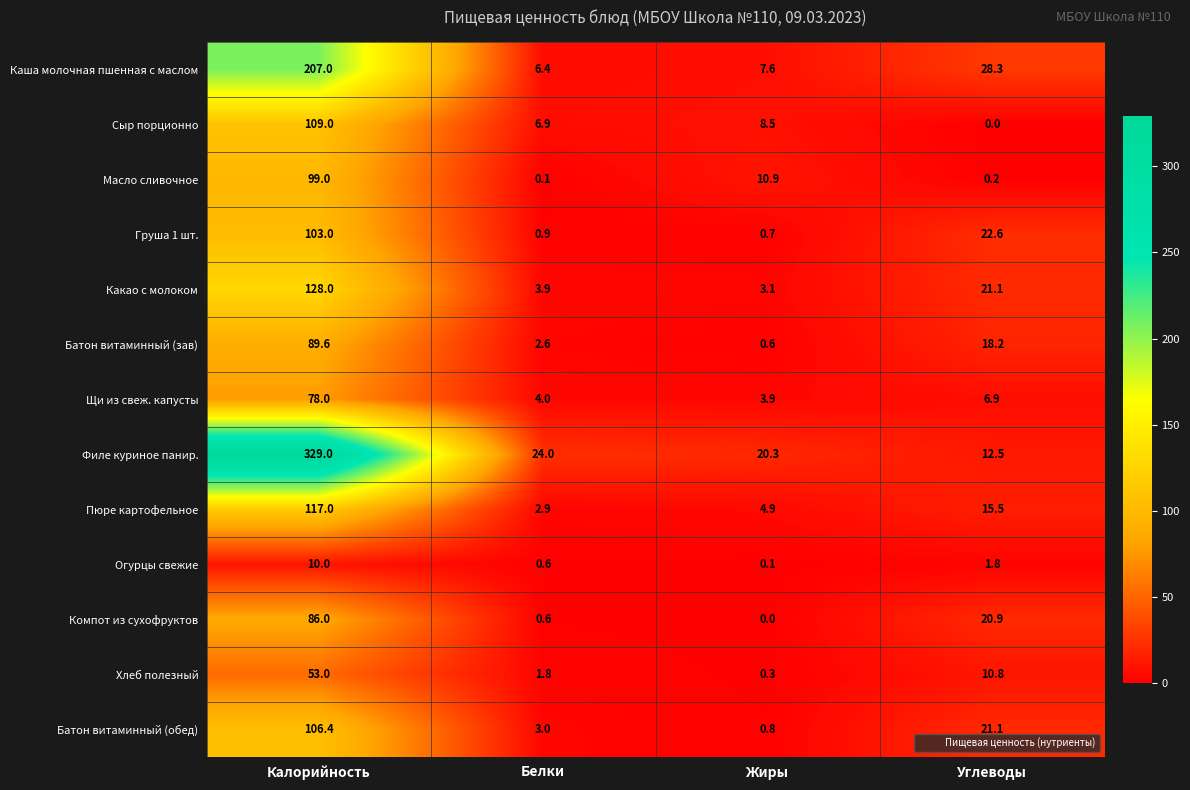

The Батон витаминный (обед) series shows 1.4 at Белки. True or false?

False